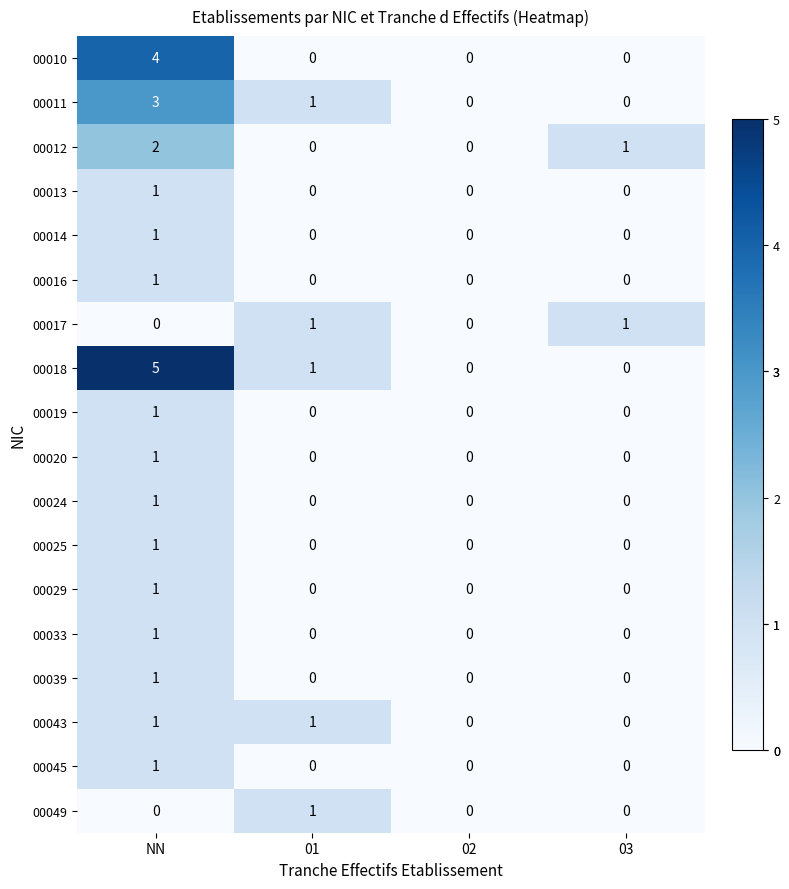

How many values in 00010 are above zero?

1